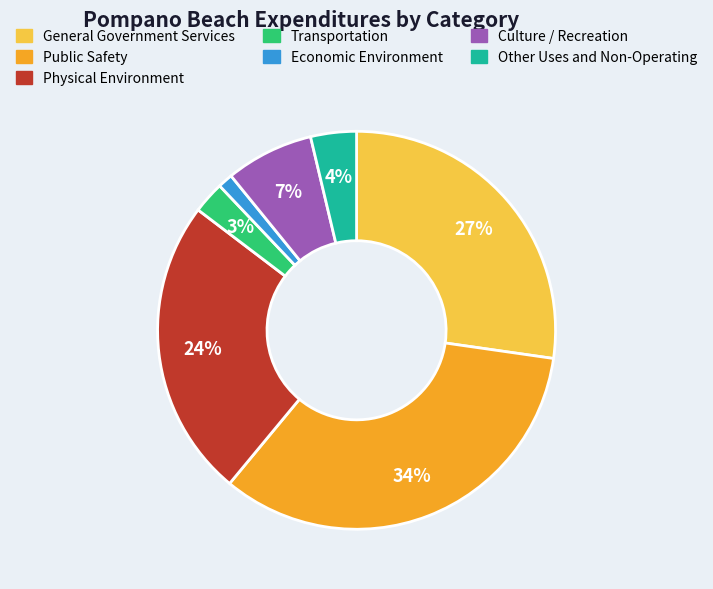

Between Economic Environment and Transportation, which is larger?

Transportation